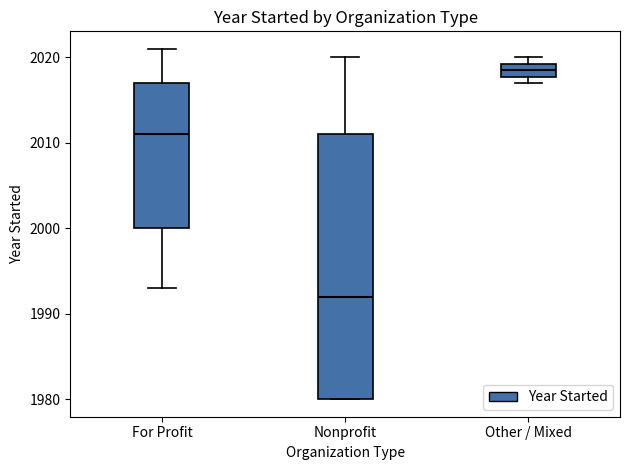

Which box has the highest median line?

Other / Mixed